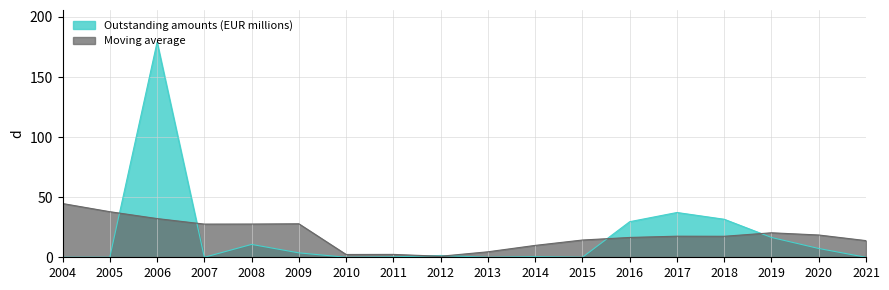

What is the difference between the values at 2012 and 2013?

1.5